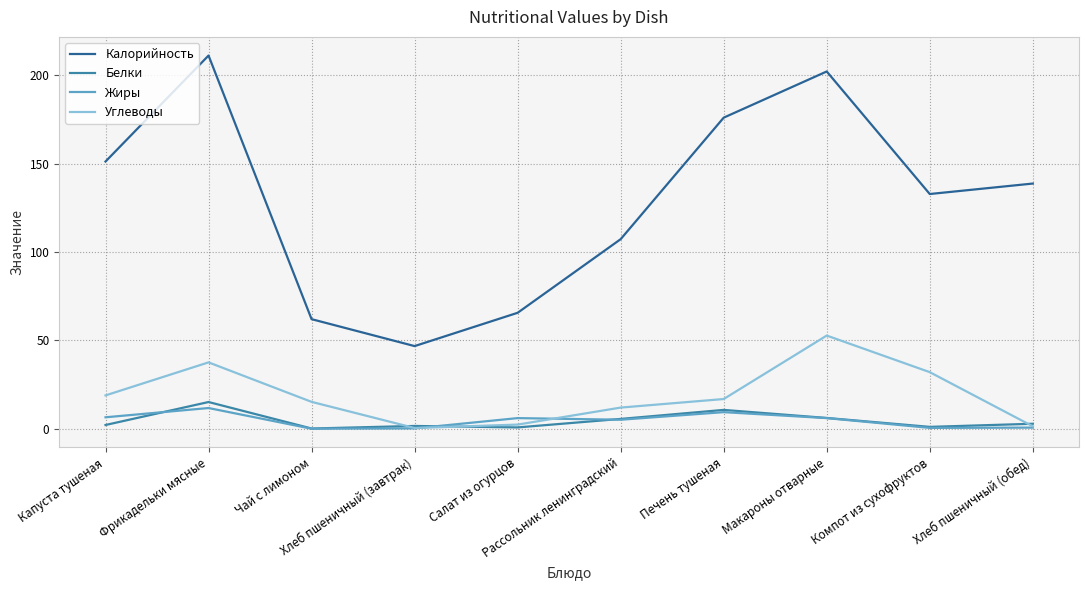

Is the value of Белки at Капуста тушеная greater than the value of Углеводы at Капуста тушеная?

No